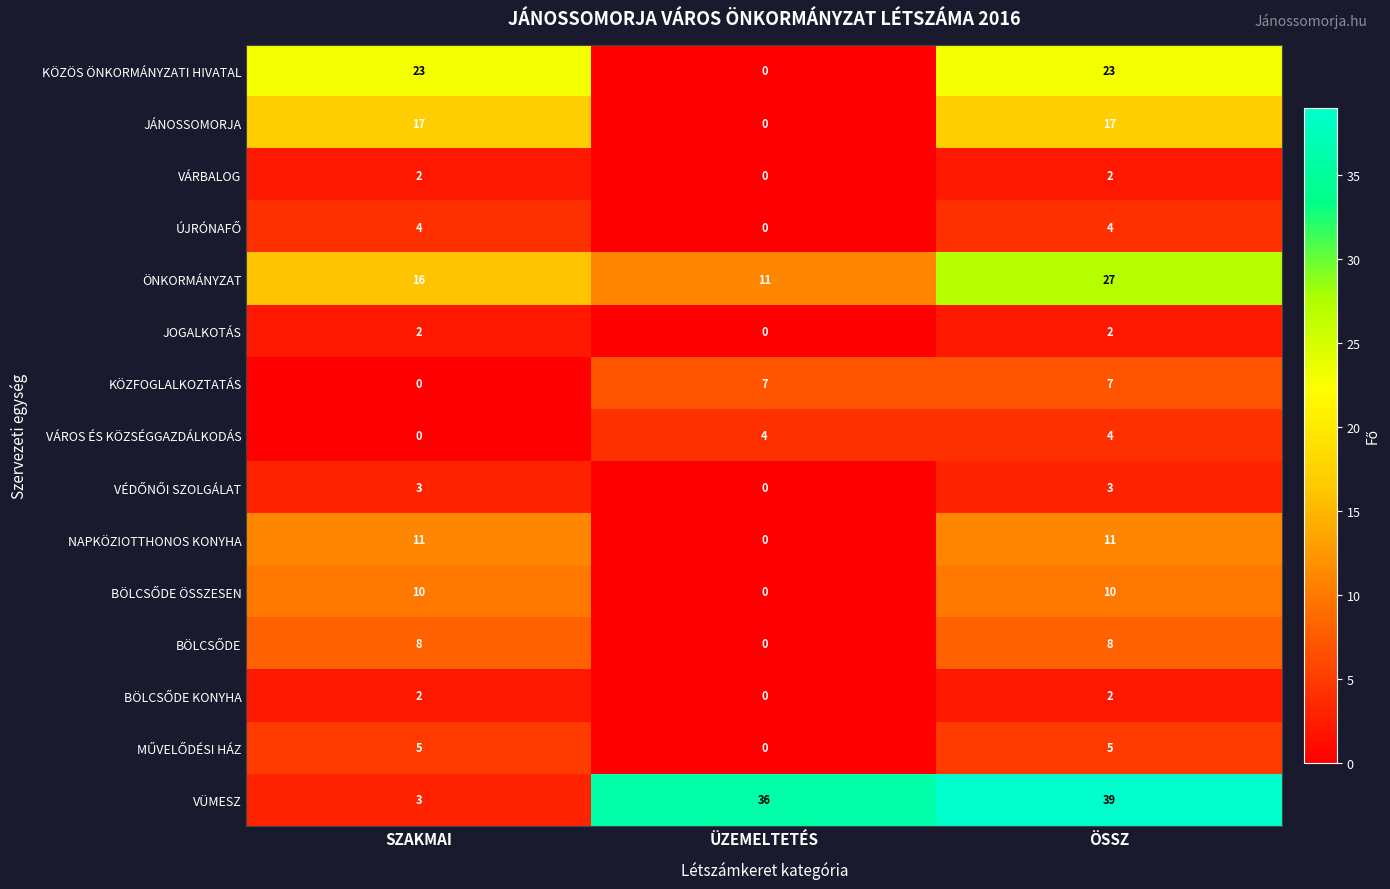

At how many categories does at least one series exceed 1?

3